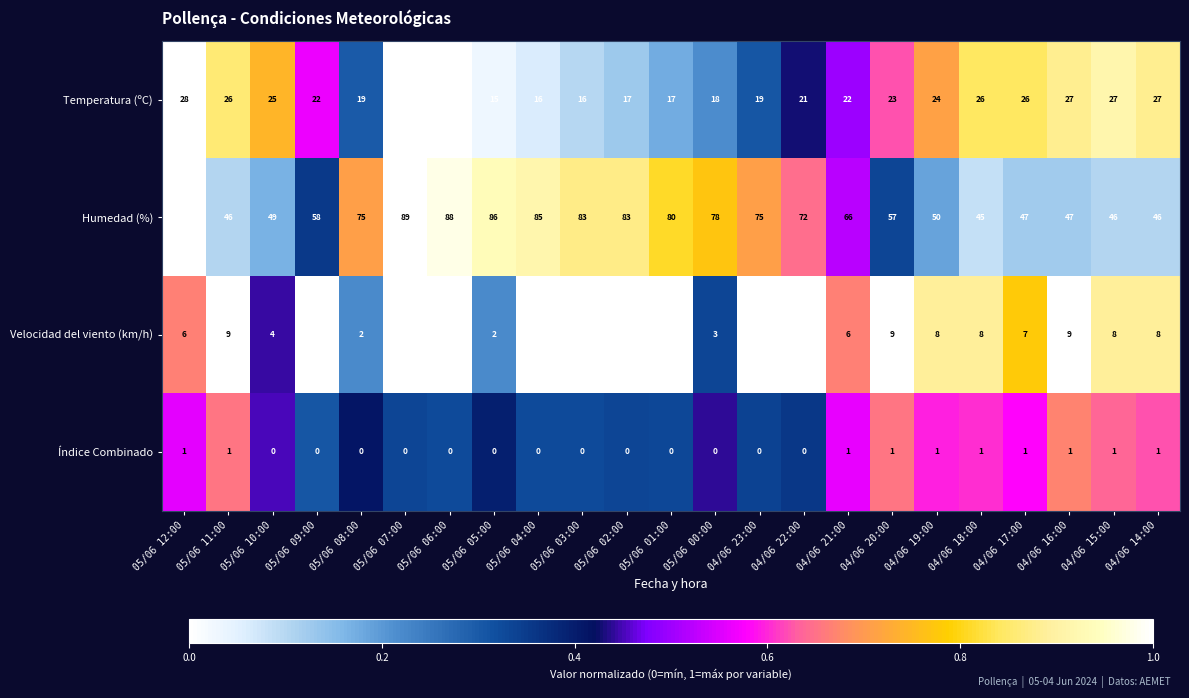

List the series in order of their peak value, highest first.

Humedad (%), Temperatura (ºC), Velocidad del viento (km/h), Índice Combinado